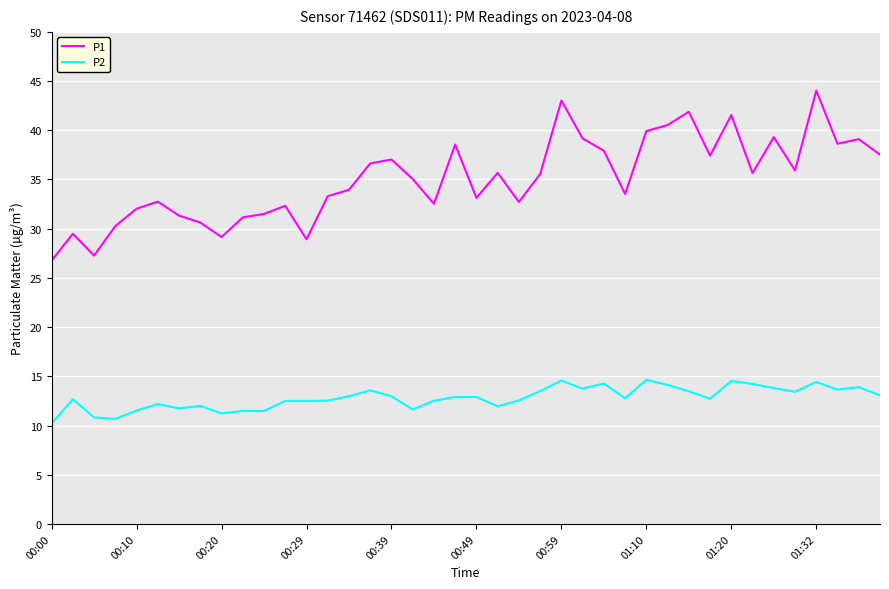

Which series has the largest total across all categories?

P1